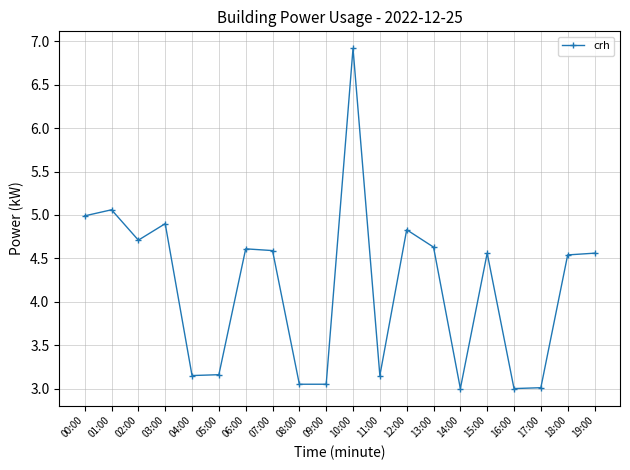

What is the difference between the maximum and minimum values?

3.9